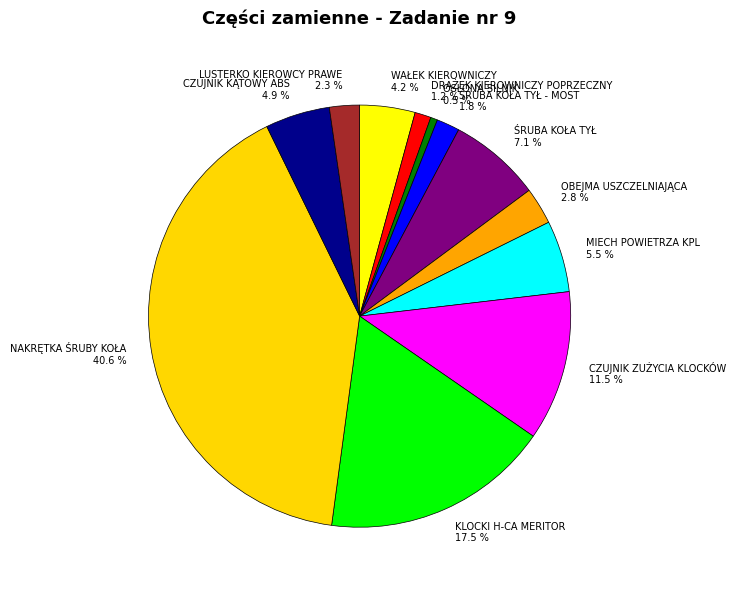

Which category has the biggest portion of the pie?

NAKRĘTKA ŚRUBY KOŁA 40.6 %